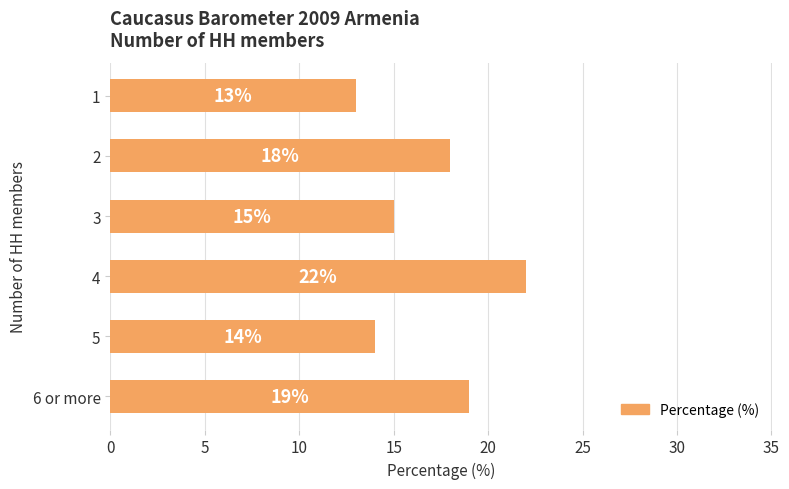

What is the value of the 2nd bar from the top?

18